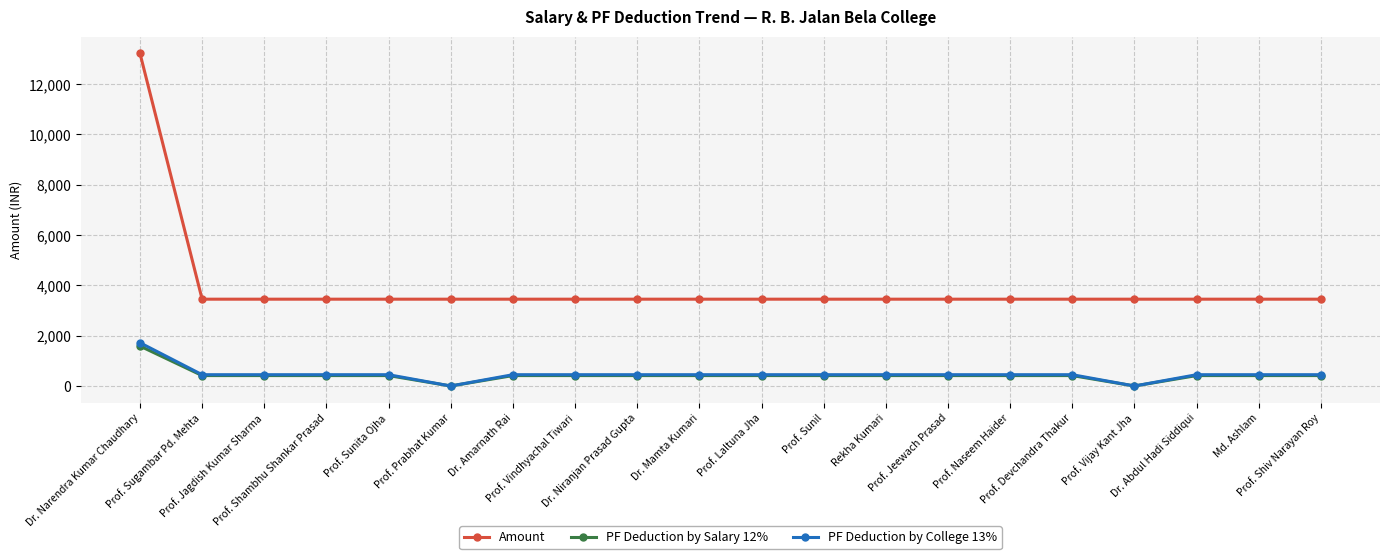

What is the value of the Amount point at the 18th from the left?

3450.0